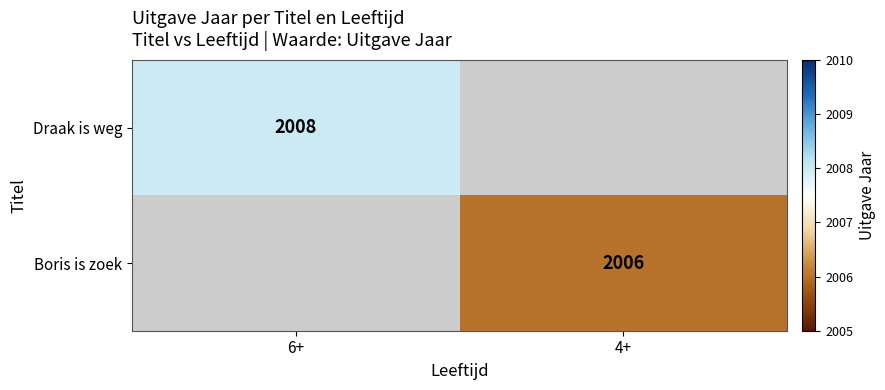

True or false: Draak is weg has a value of 2659.7 at 6+.

False